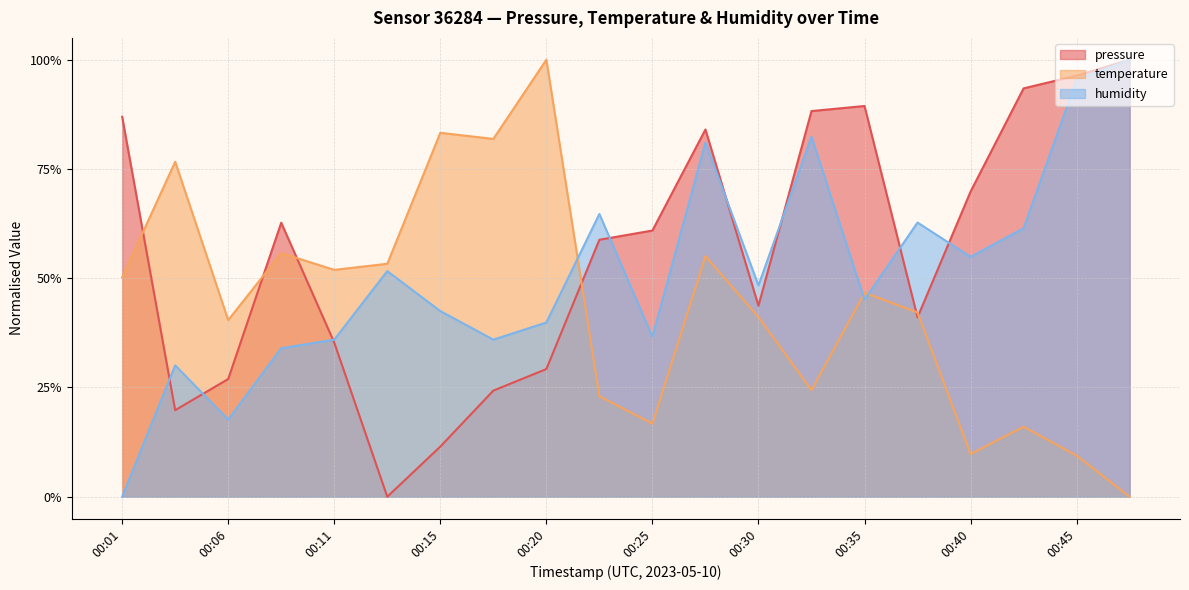

How many interior local peaks does the pressure series have?

3